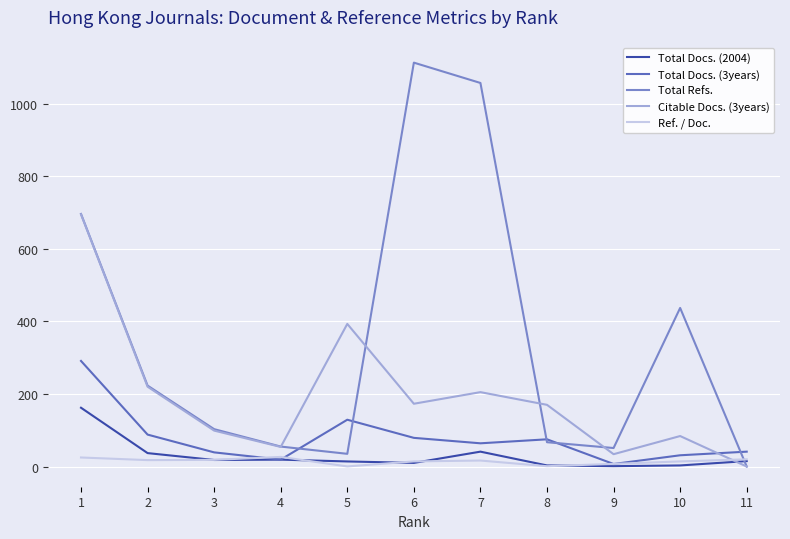

Which series has the largest total across all categories?

Total Refs.